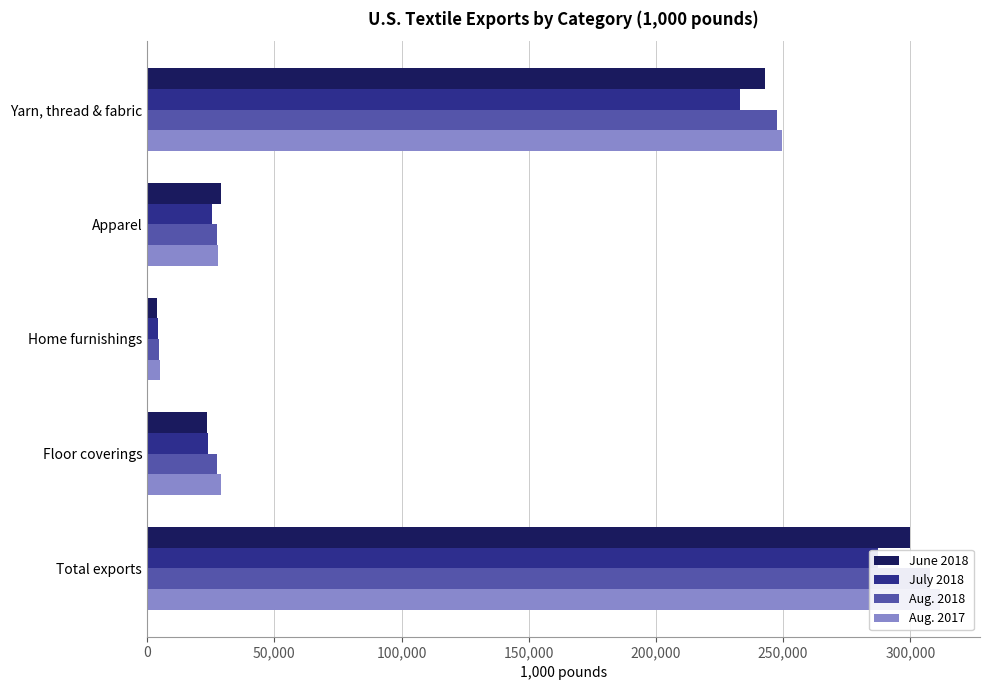

Rank the series by their average value, from lowest to highest.

July 2018, June 2018, Aug. 2018, Aug. 2017